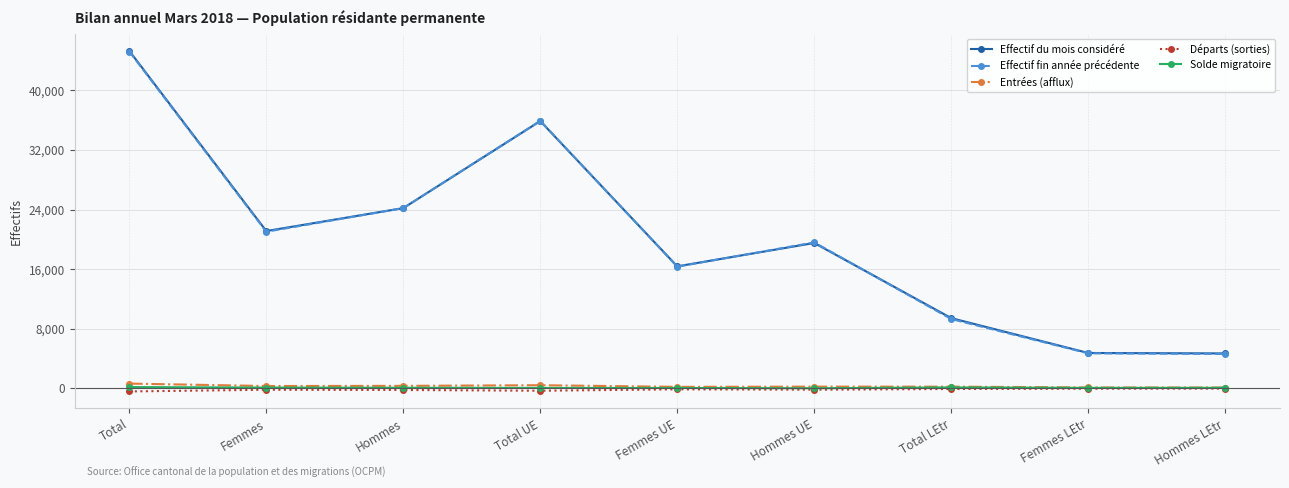

What is the label of the 8th point from the right?

Femmes